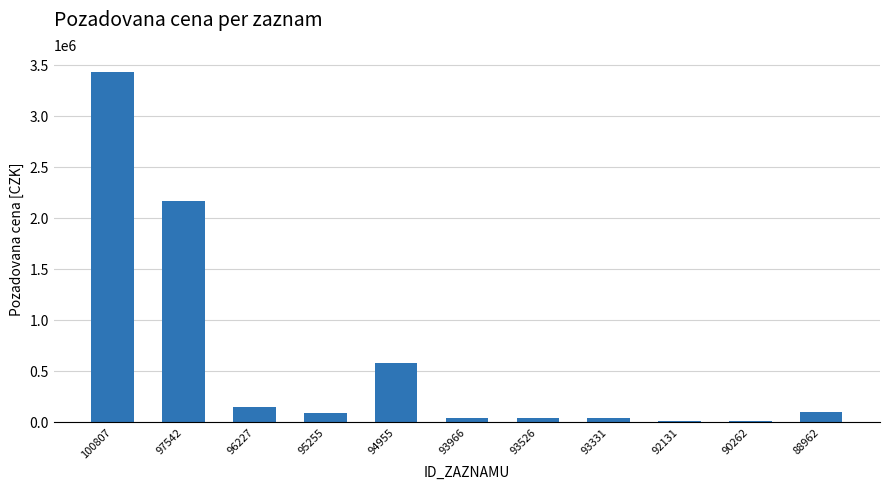

At which label is the value closest to 1720040?

97542